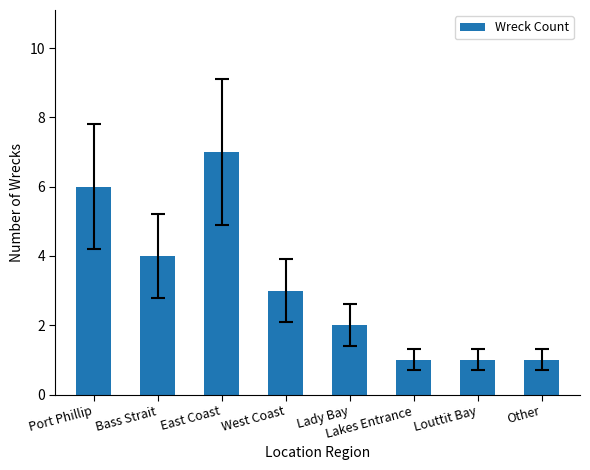

What is the sum of the values at Other and Lady Bay?

3